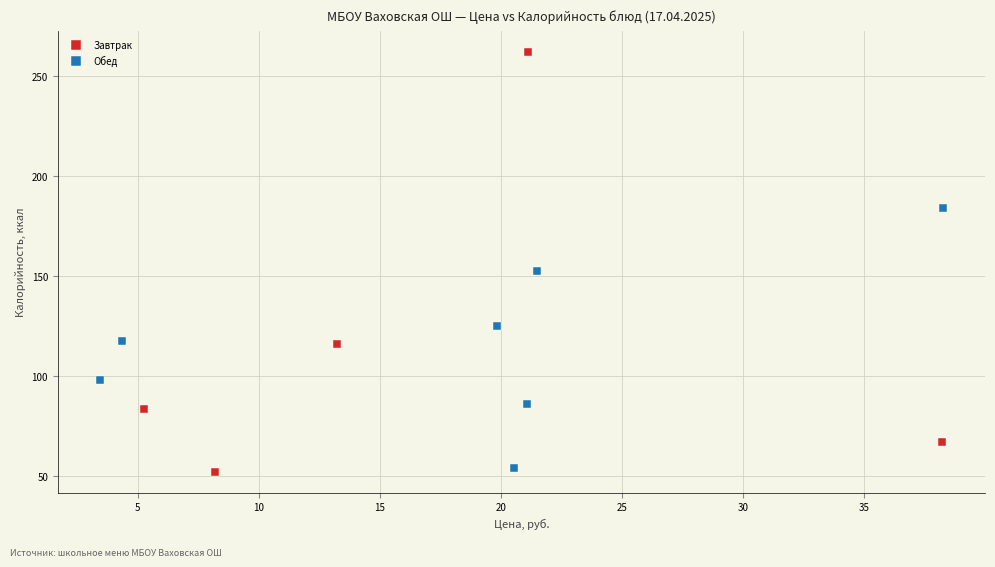

Which series contains the highest Y value?

Завтрак